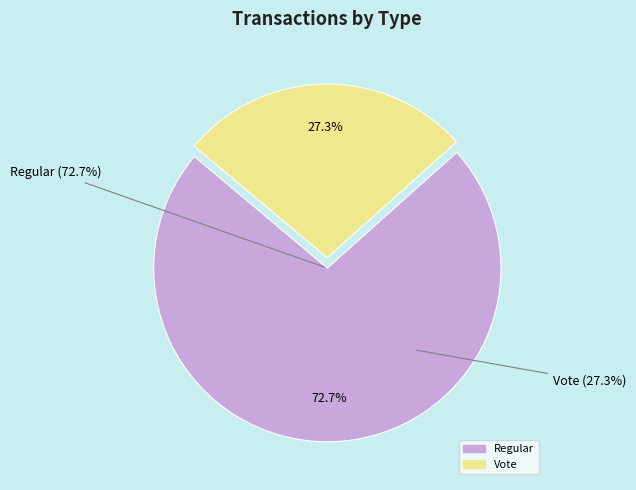

Is it true that Vote (io_index=3) is 36% of the pie?

False